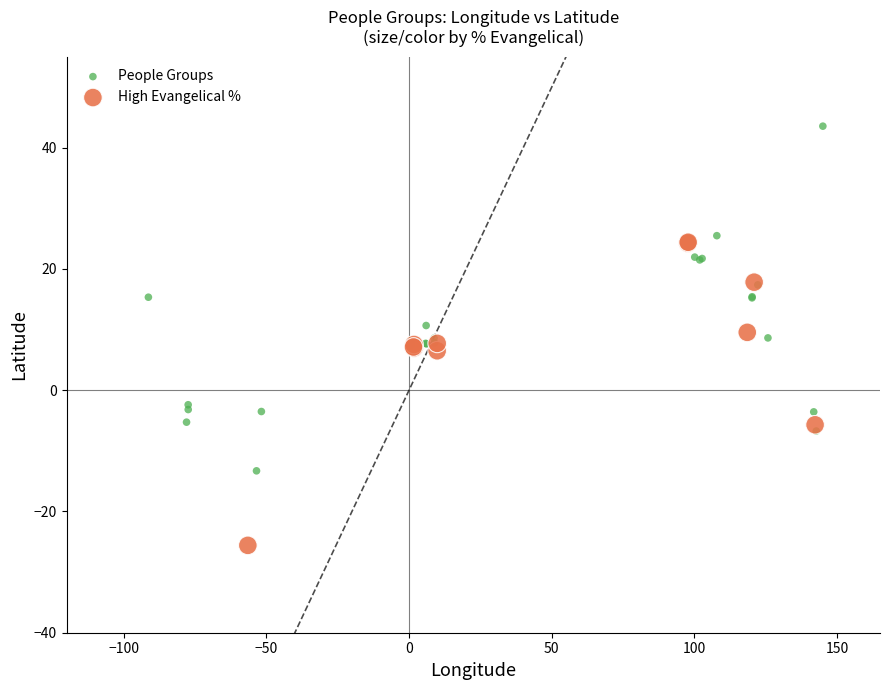

Which series has the widest spread of Y values?

People Groups